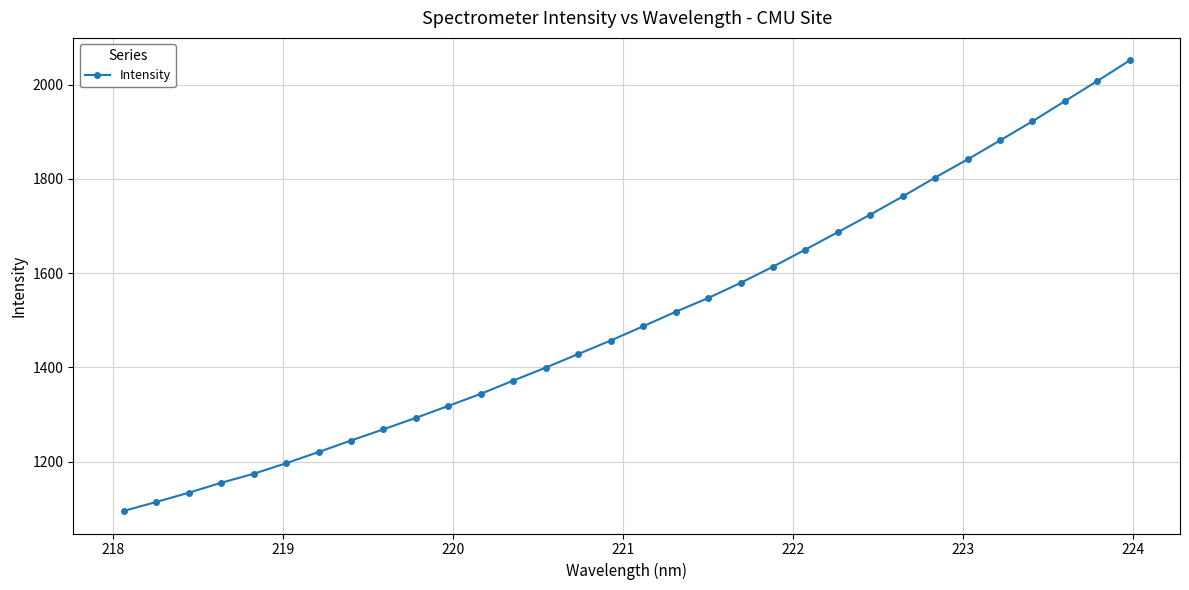

What is the minimum value shown in the chart?

1095.0